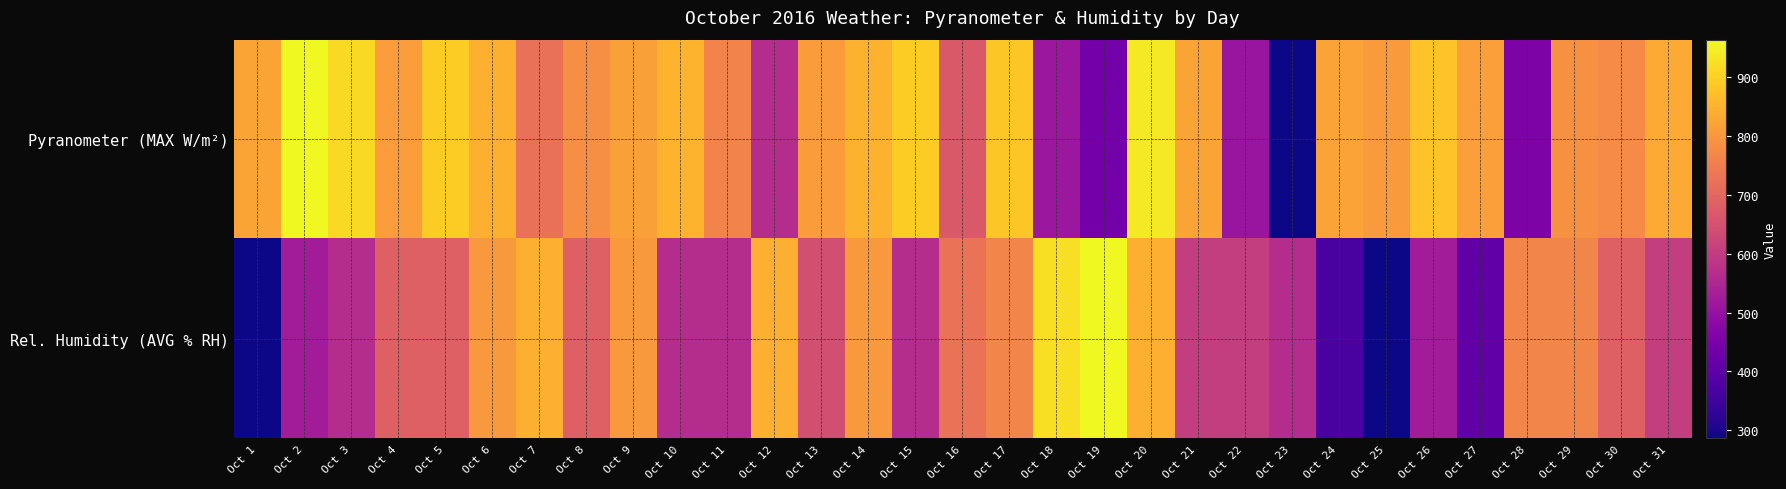

Between Oct 12 and Oct 26, which series saw the biggest shift?

Rel. Humidity (AVG % RH)